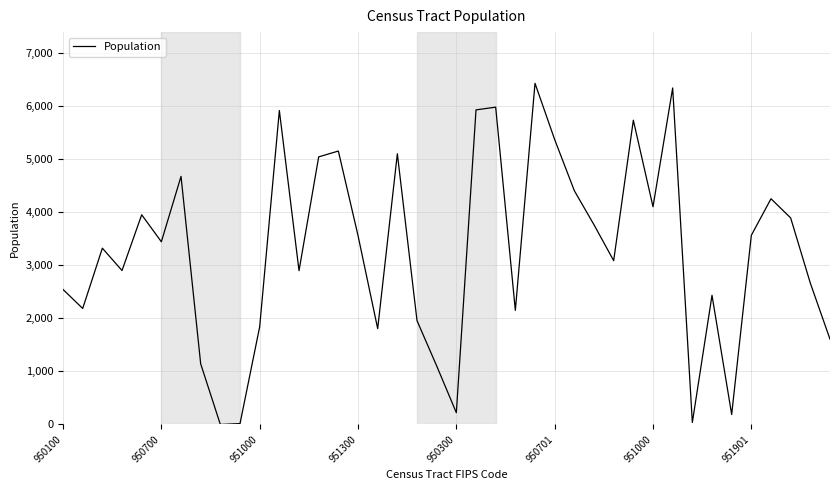

How many values are below 3444?

20